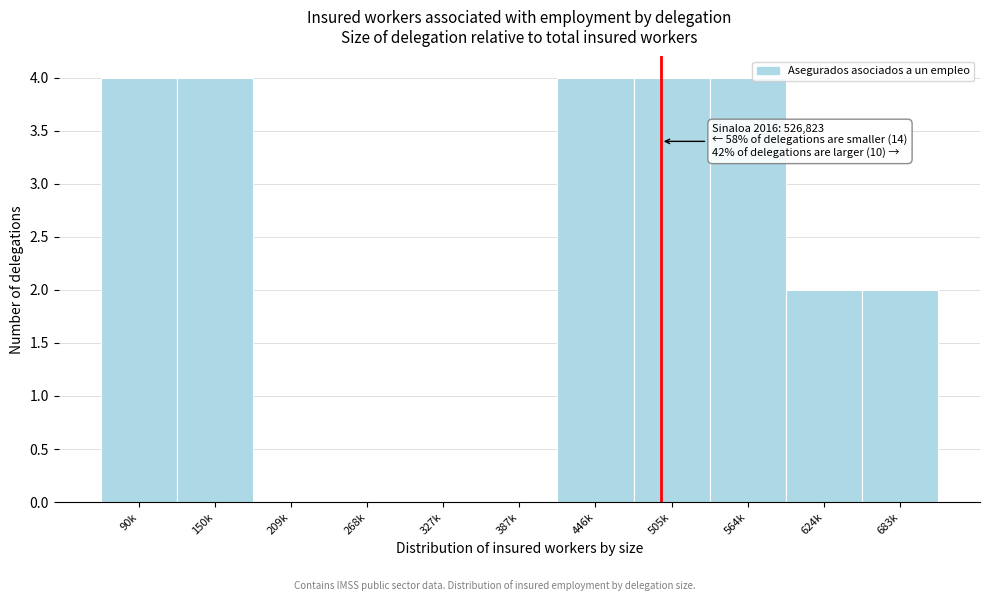

Reading left to right, extract all data points from this chart.

90k=4	150k=4	209k=0	268k=0	327k=0	387k=0	446k=4	505k=4	564k=4	624k=2	683k=2